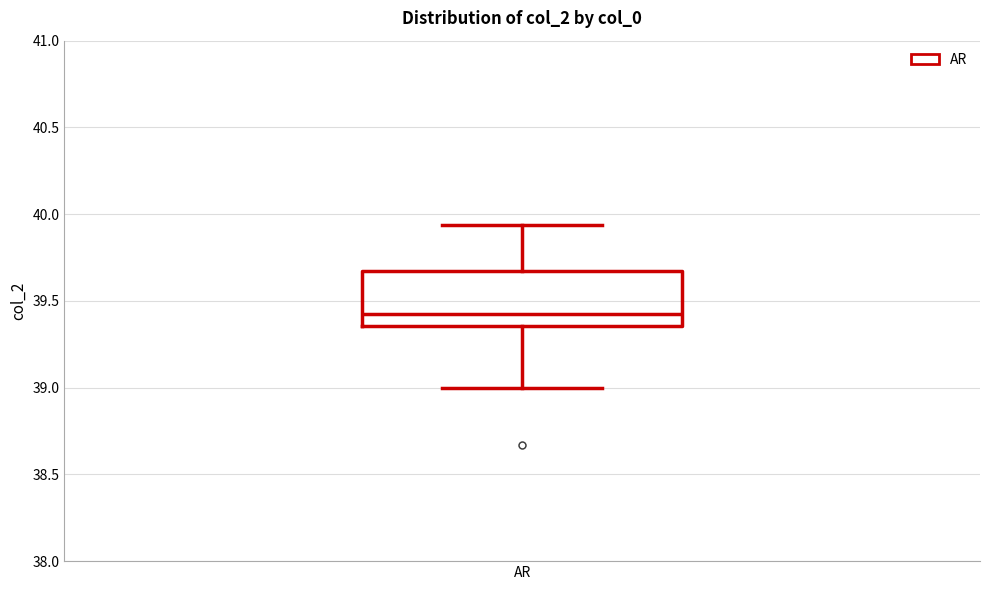

Where is the upper edge of the box for AR on the y-axis? The values are not printed on the chart, so give them approximately, as read against the axis.

39.65